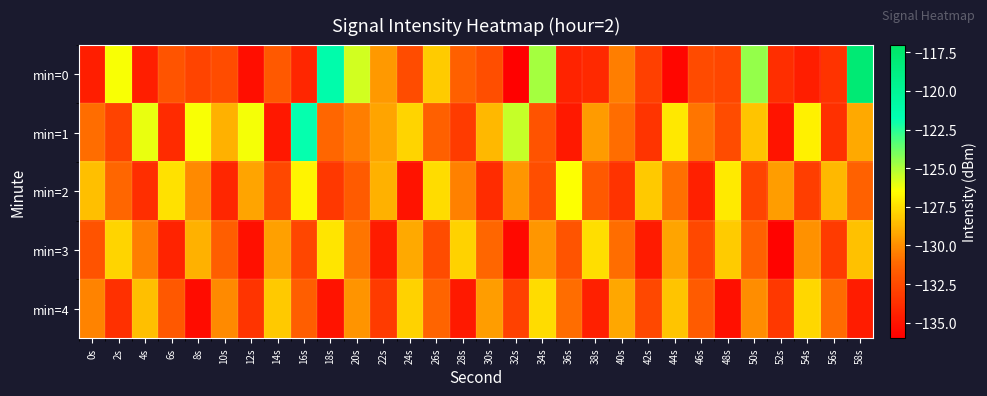

Which series has the largest total across all categories?

min=1